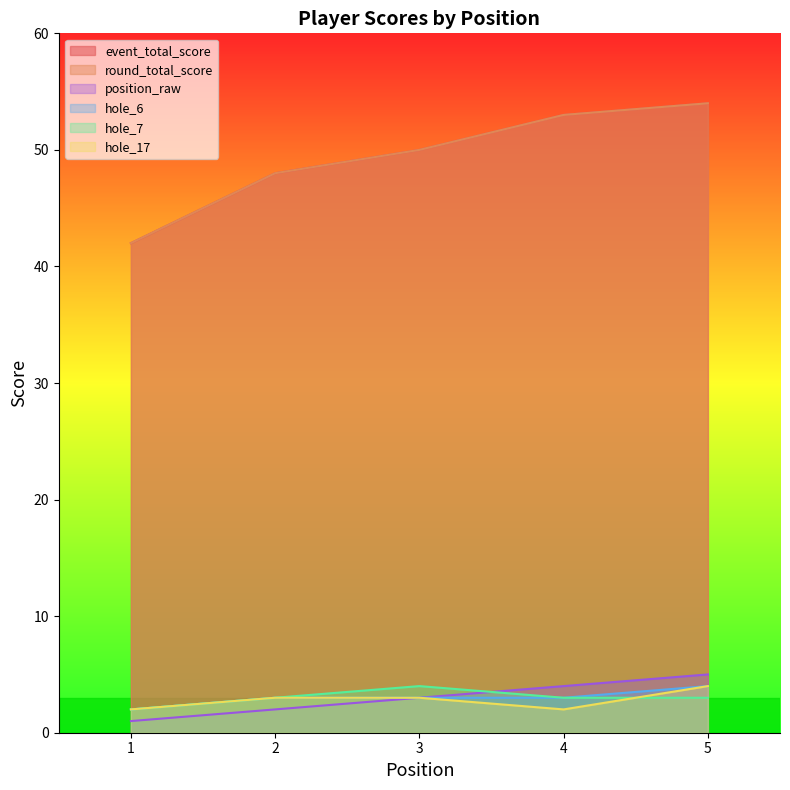

List the labels in order of round_total_score value, smallest first.

1, 2, 3, 4, 5